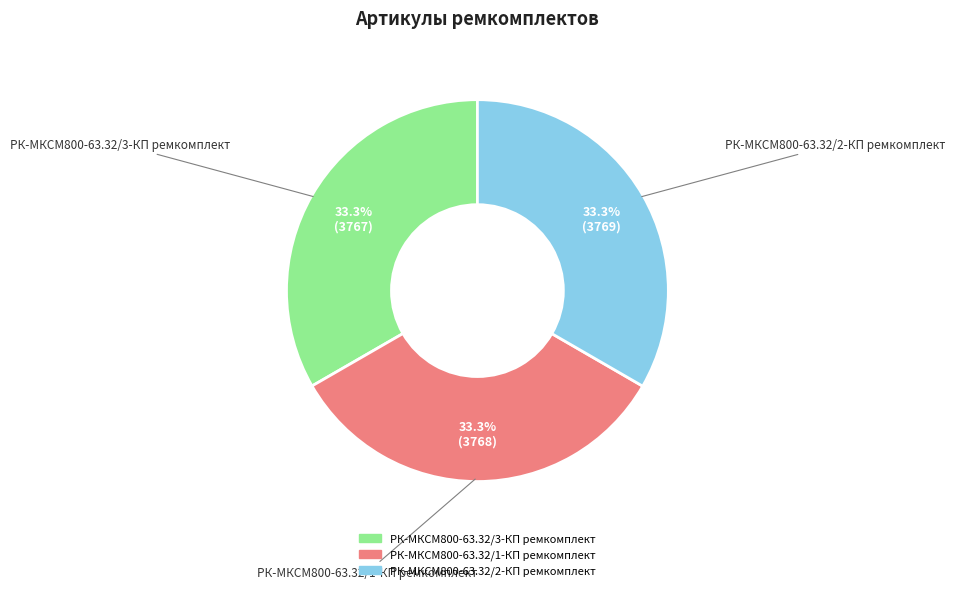

Approximately how many times larger is the value at РК-МКСМ800-63.32/1-КП ремкомплект compared to РК-МКСМ800-63.32/3-КП ремкомплект?

1.0